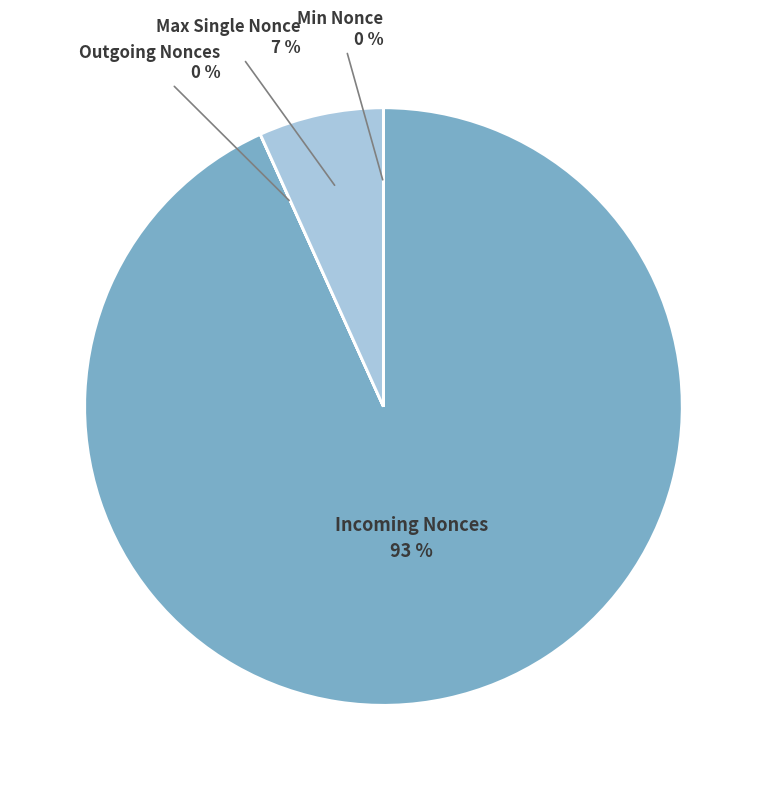

To the nearest percent, what is the difference between the Max Single Nonce and Incoming Nonces slice percentages?

86%